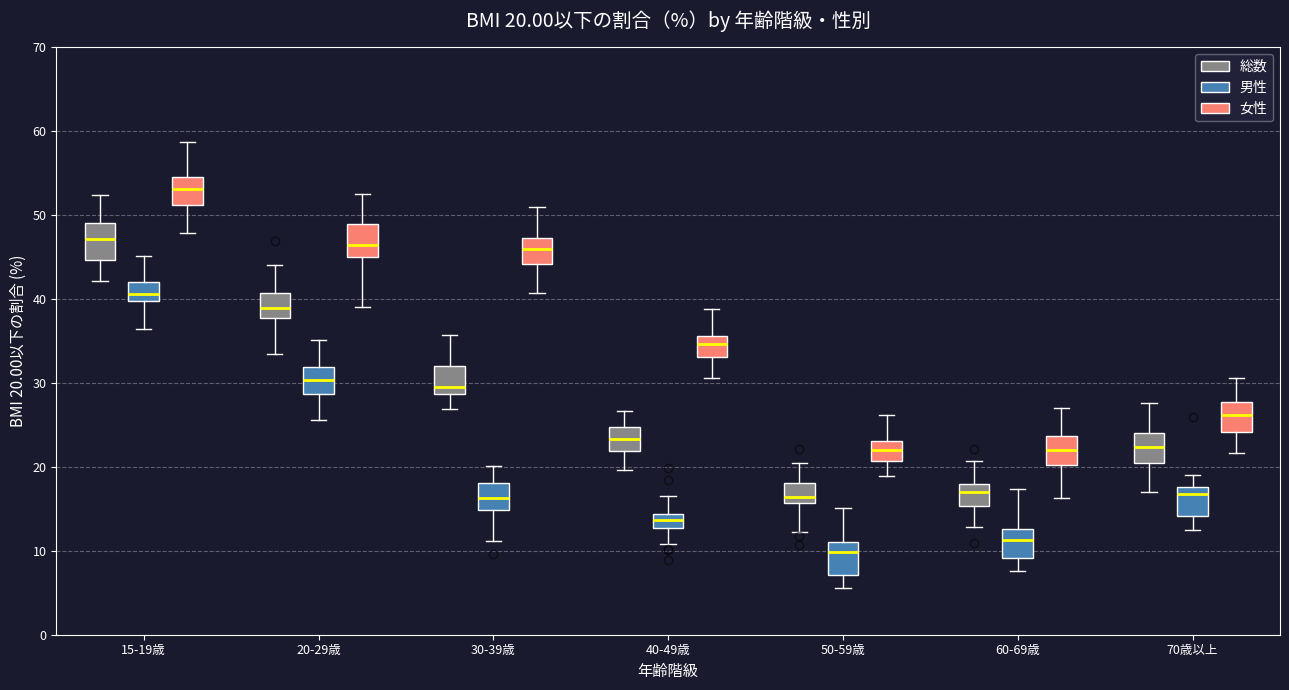

Which box's median line is the highest?

15-19歳 (女性)